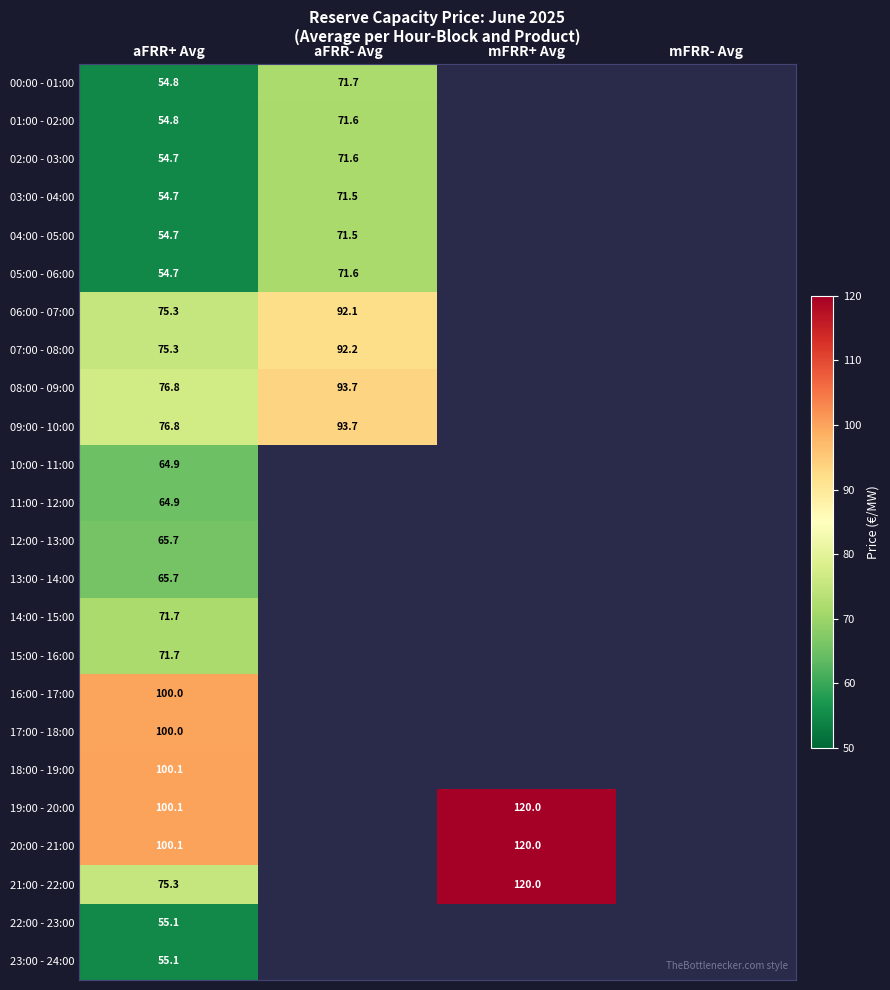

The value of 15:00 - 16:00 at aFRR+ Avg is 93.5. True or false?

False